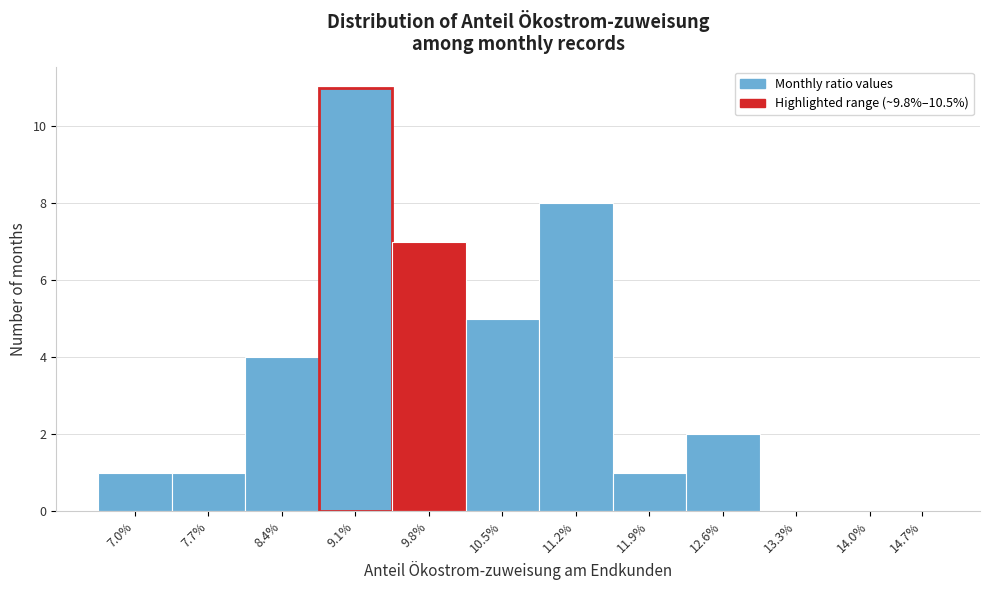

Reading right to left, extract all data points from this chart.

14.7%=0	14.0%=0	13.3%=0	12.6%=2	11.9%=1	11.2%=8	10.5%=5	9.8%=7	9.1%=11	8.4%=4	7.7%=1	7.0%=1